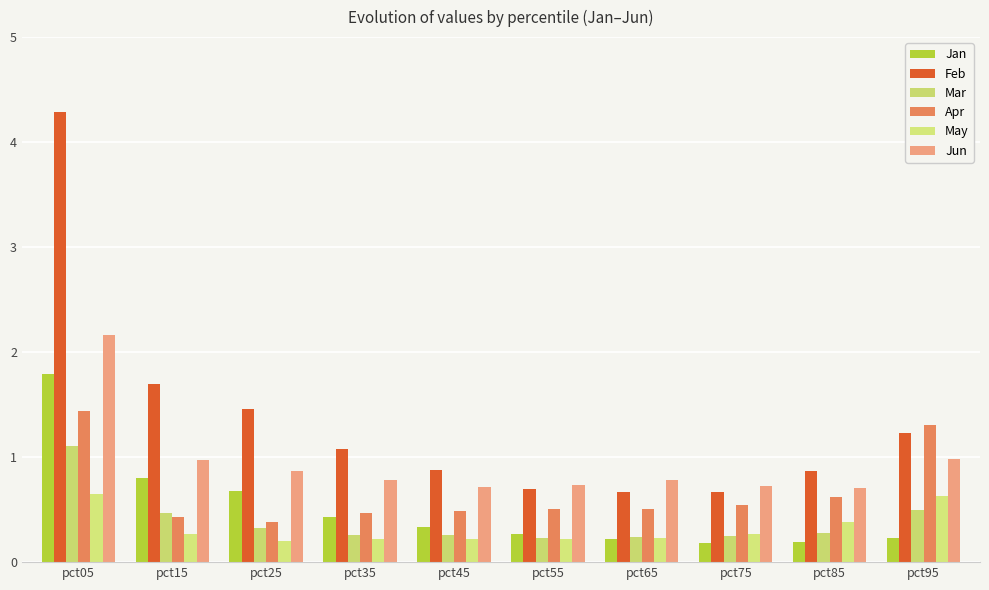

The Jan series shows 0.2 at pct95. True or false?

True